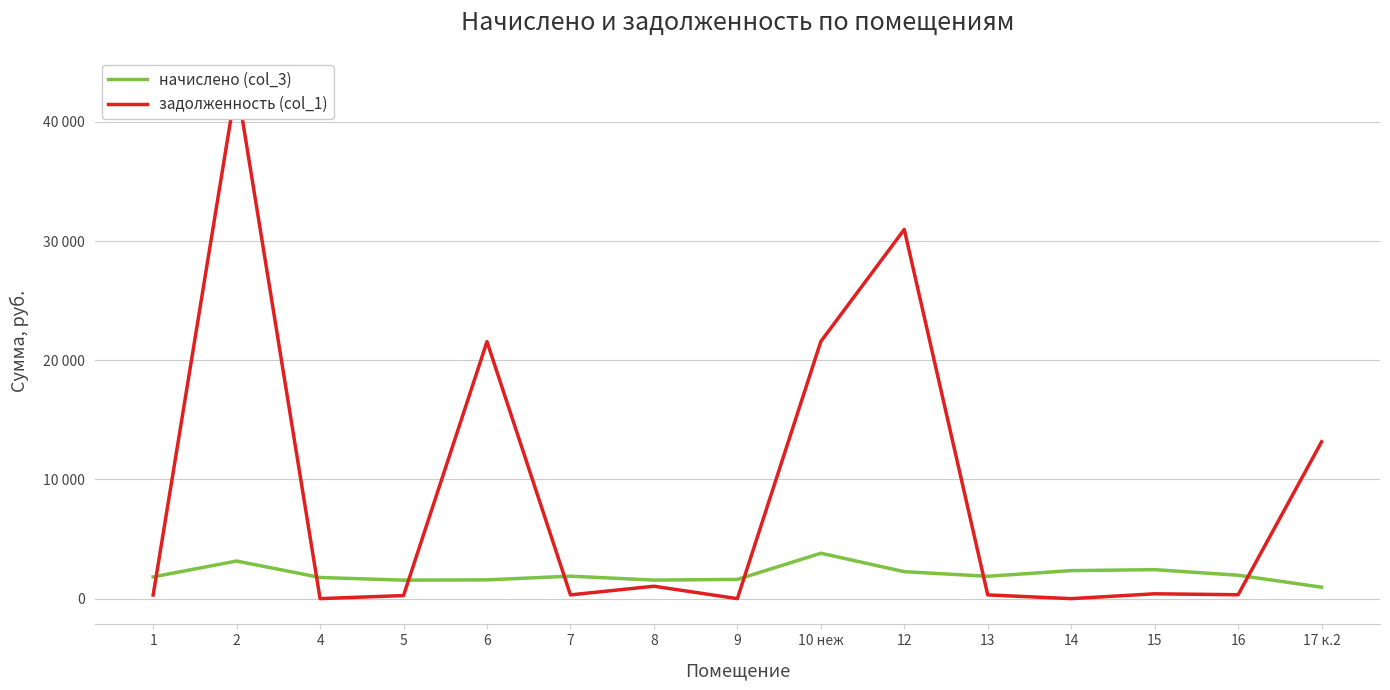

How many times do начислено (col_3) and задолженность (col_1) cross each other?

7